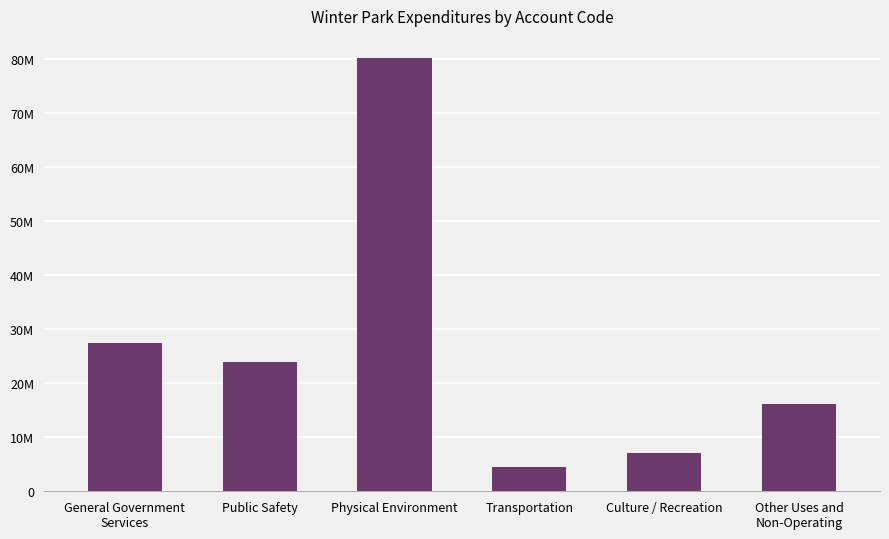

What is the label of the 2nd bar from the right?

Culture / Recreation